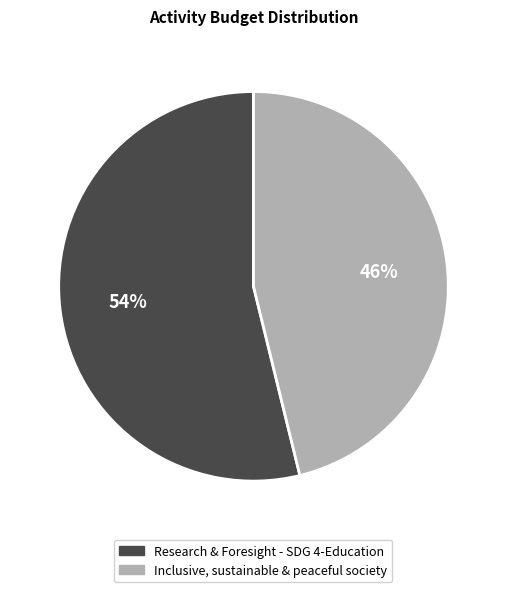

What is the largest slice in the pie chart?

Research & Foresight - SDG 4-Education